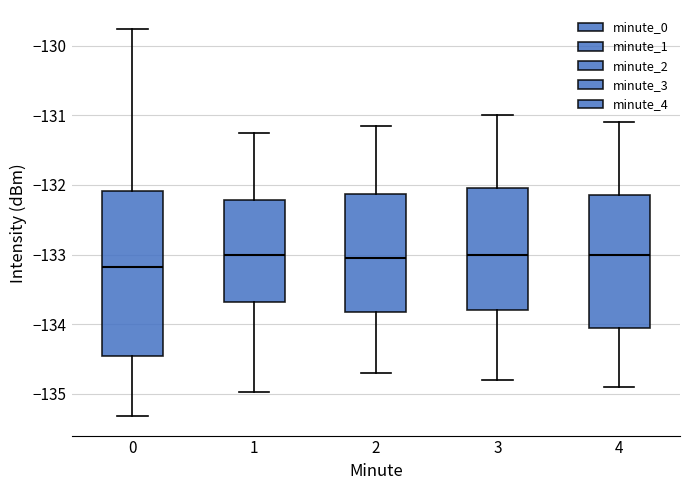

Reading left to right, read every box against the y-axis: the position of its median line, the range the box covers, and the ends of its whiskers. The values are not printed on the chart, so give them approximately, as read against the axis.

0: median -133.2, box -134.5 to -132.1, whiskers -135.3 to -129.8
1: median -133.0, box -133.7 to -132.2, whiskers -135.0 to -131.3
2: median -133.0, box -133.8 to -132.1, whiskers -134.7 to -131.1
3: median -133.0, box -133.8 to -132.0, whiskers -134.8 to -131.0
4: median -133.0, box -134.0 to -132.1, whiskers -134.9 to -131.1